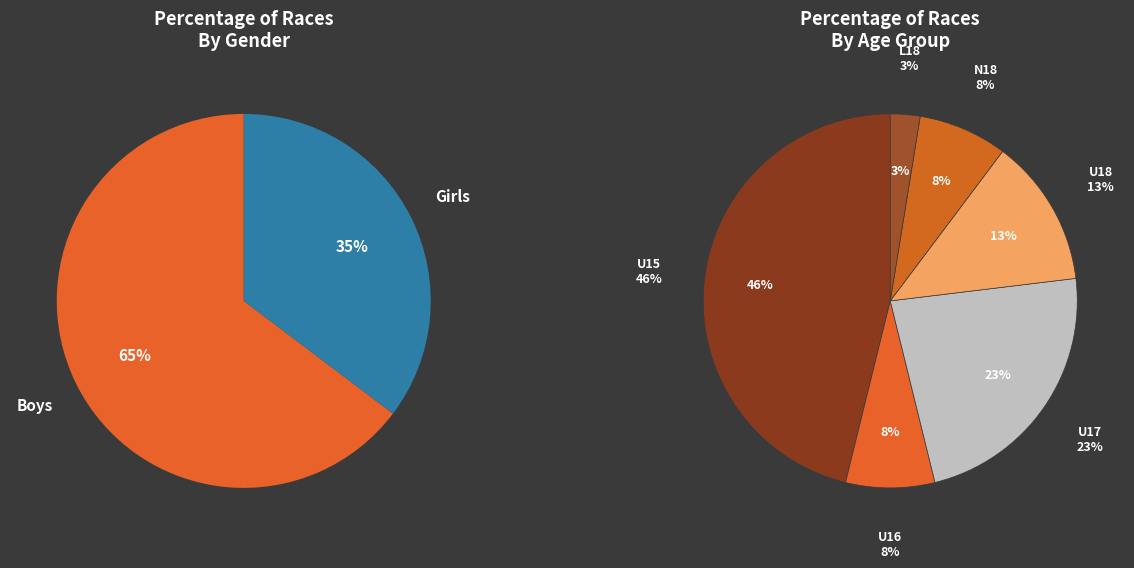

Is it true that Boys U16 is 34% of the pie?

False